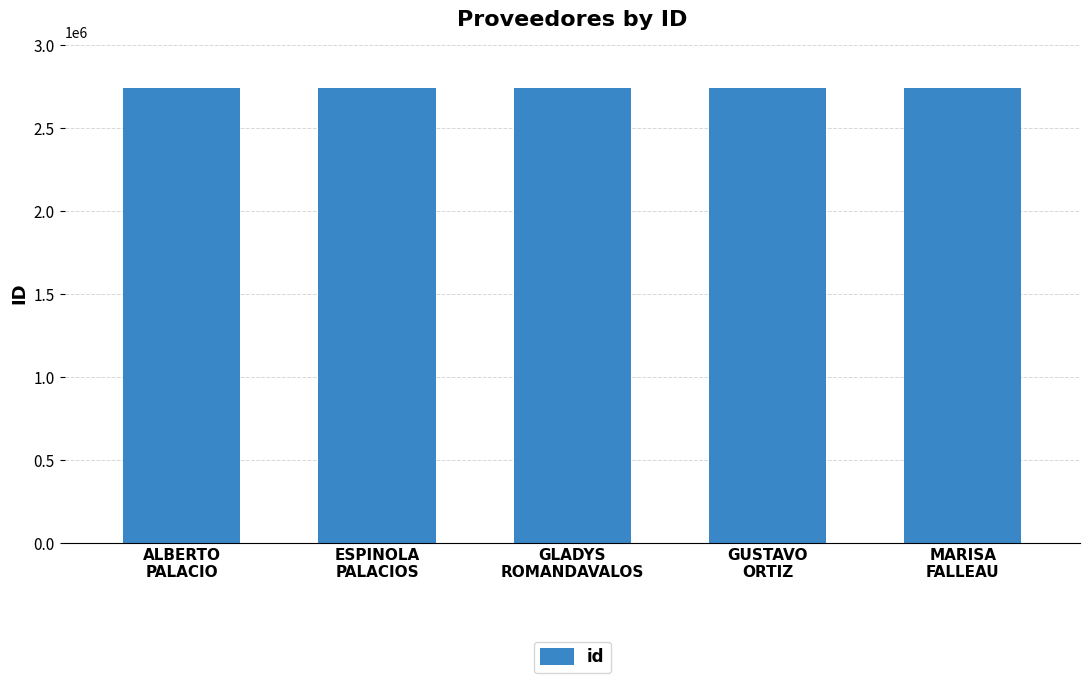

What is the minimum value shown in the chart?

2741420